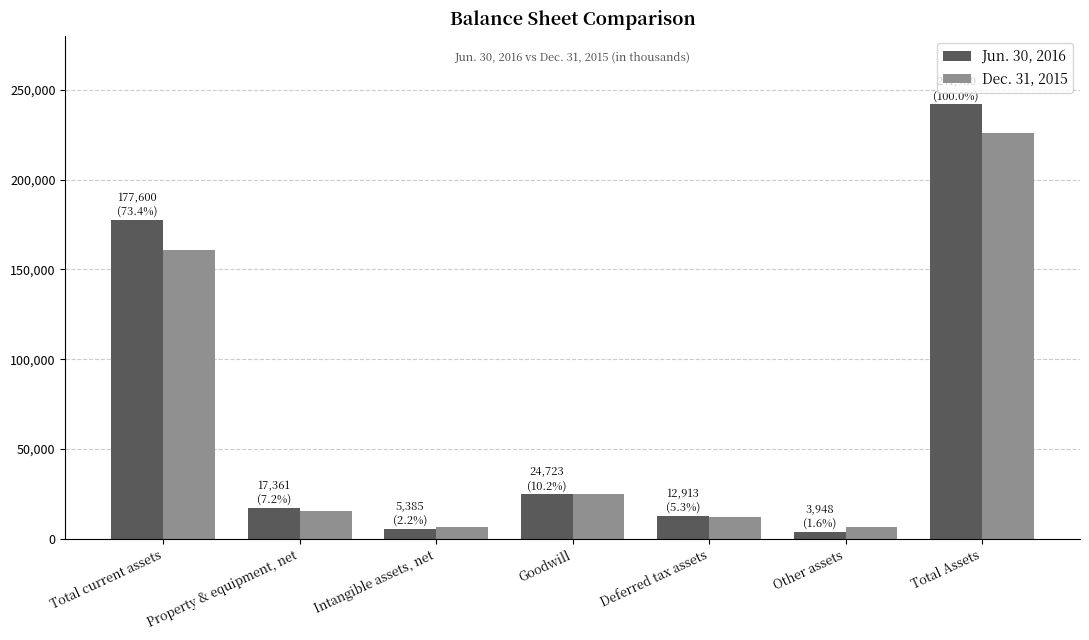

At which label does Dec. 31, 2015 first exceed 15446?

Total current assets